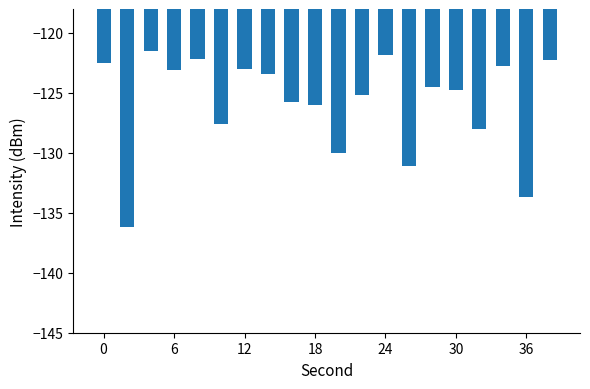

What is the value of the 19th bar from the left?

-133.7